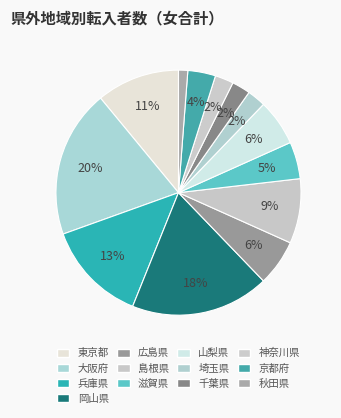

How many slices are in this pie chart?

13